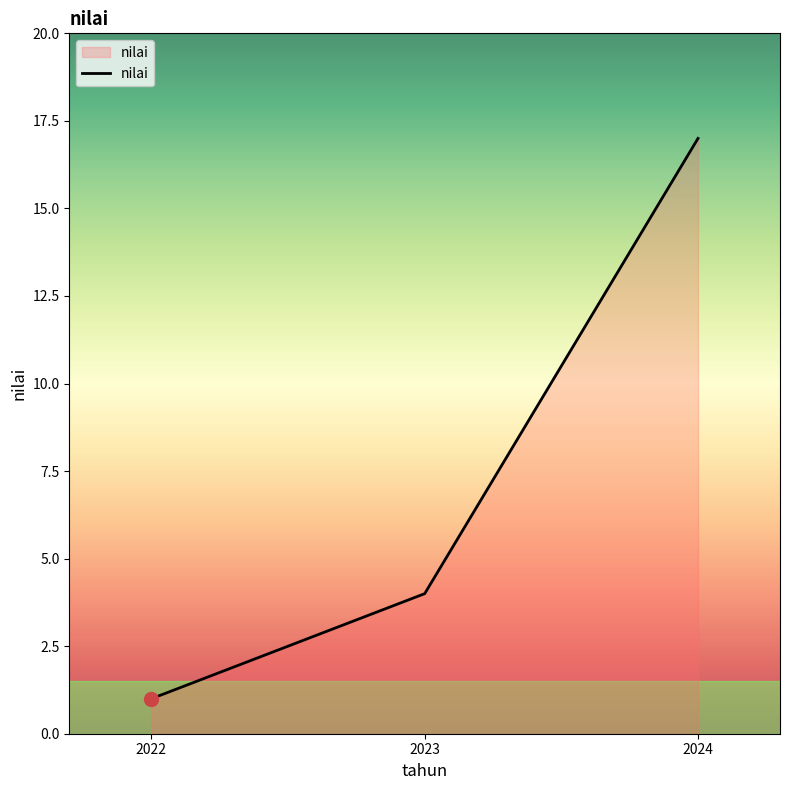

List the labels in order of value, smallest first.

2022, 2023, 2024